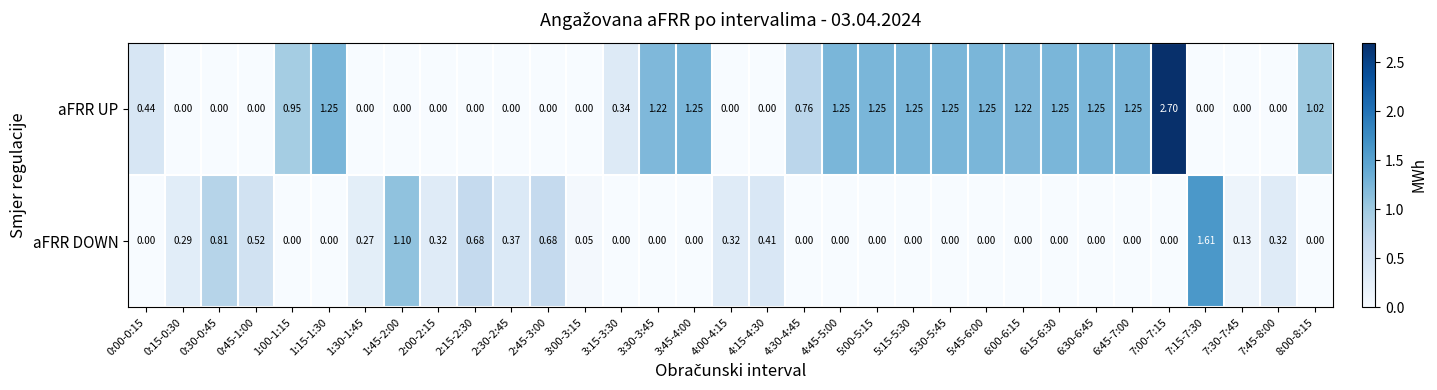

How many values in aFRR UP are above zero?

18